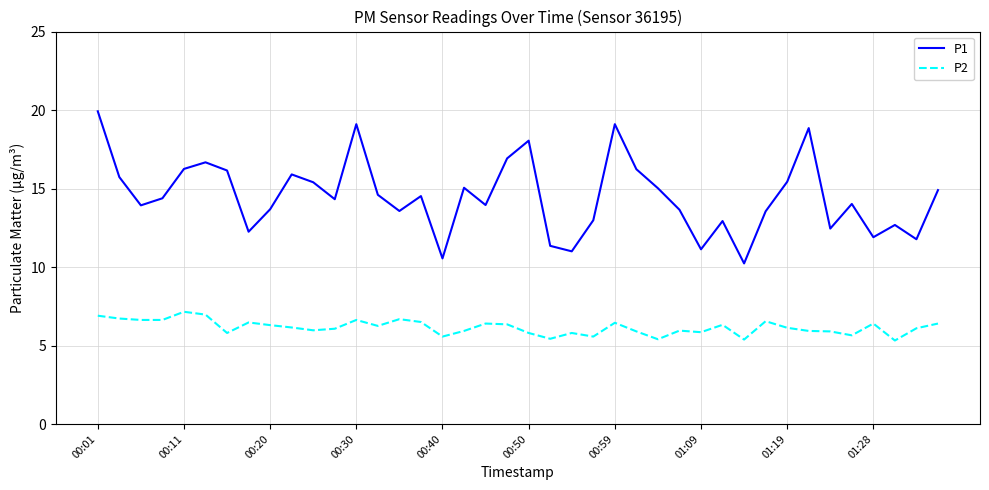

What is the difference between the maximum and minimum values in the P2 series?

1.8